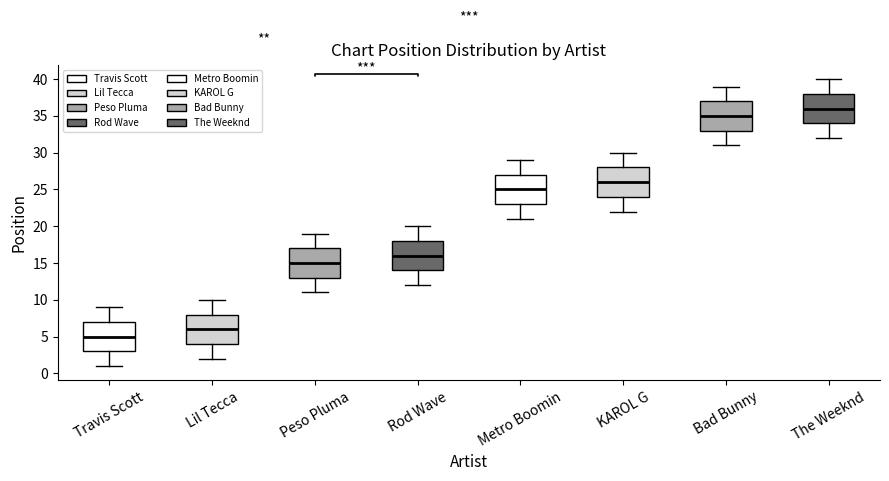

Reading left to right, read every box against the y-axis: the position of its median line, the range the box covers, and the ends of its whiskers. The values are not printed on the chart, so give them approximately, as read against the axis.

Travis Scott: median 5, box 3 to 7, whiskers 1 to 9
Lil Tecca: median 6, box 4 to 8, whiskers 2 to 10
Peso Pluma: median 15, box 13 to 17, whiskers 11 to 19
Rod Wave: median 16, box 14 to 18, whiskers 12 to 20
Metro Boomin: median 25, box 23 to 27, whiskers 21 to 29
KAROL G: median 26, box 24 to 28, whiskers 22 to 30
Bad Bunny: median 35, box 33 to 37, whiskers 31 to 39
The Weeknd: median 36, box 34 to 38, whiskers 32 to 40